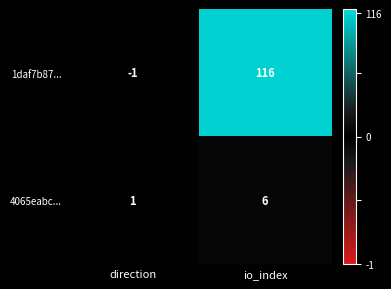

At how many categories does at least one series exceed 16?

1